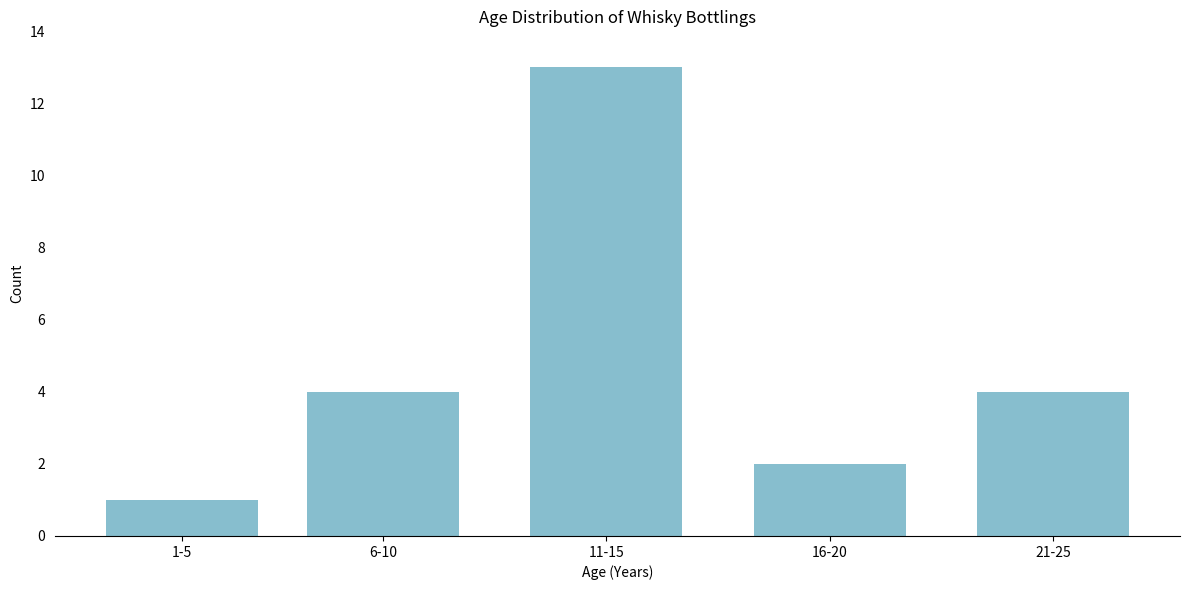

Reading left to right, extract all data points from this chart.

1-5=1	6-10=4	11-15=13	16-20=2	21-25=4